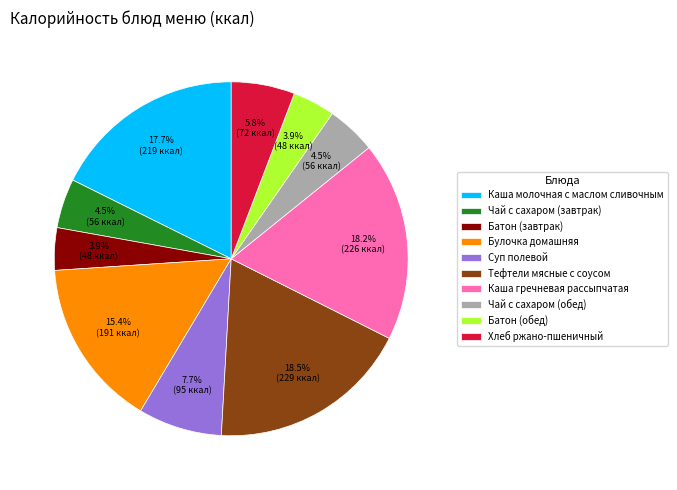

What percentage is NOT represented by Батон (обед)?

96.1%